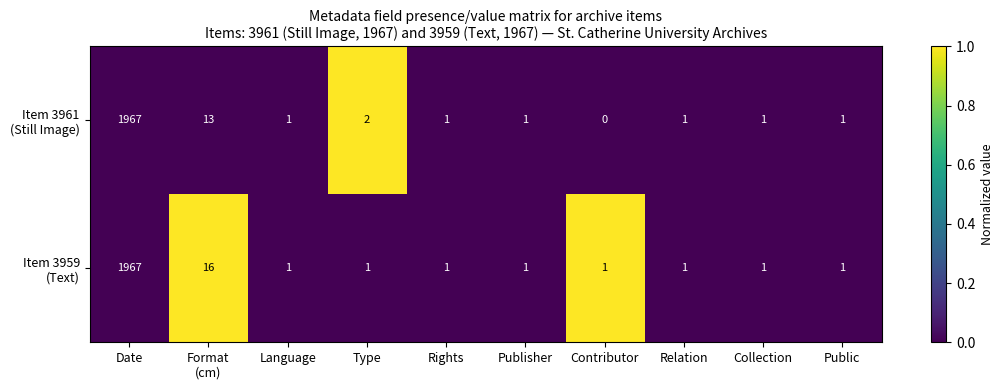

At which category is the sum across all series the highest?

Date